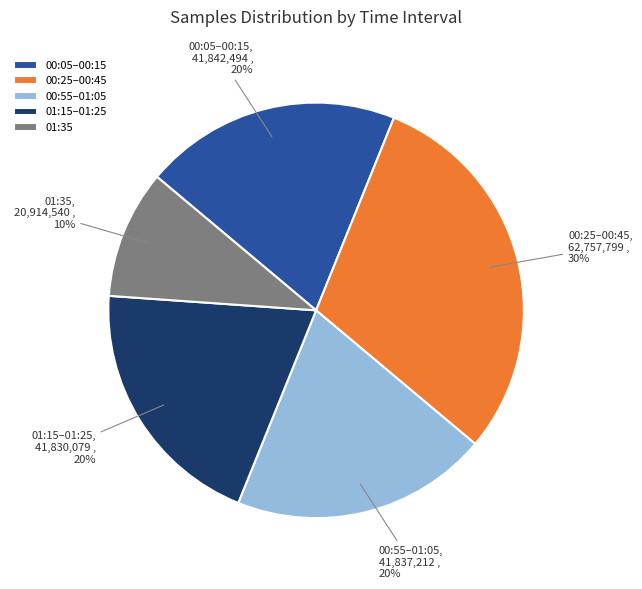

Between 00:05–00:15 and 00:25–00:45, which is larger?

00:25–00:45